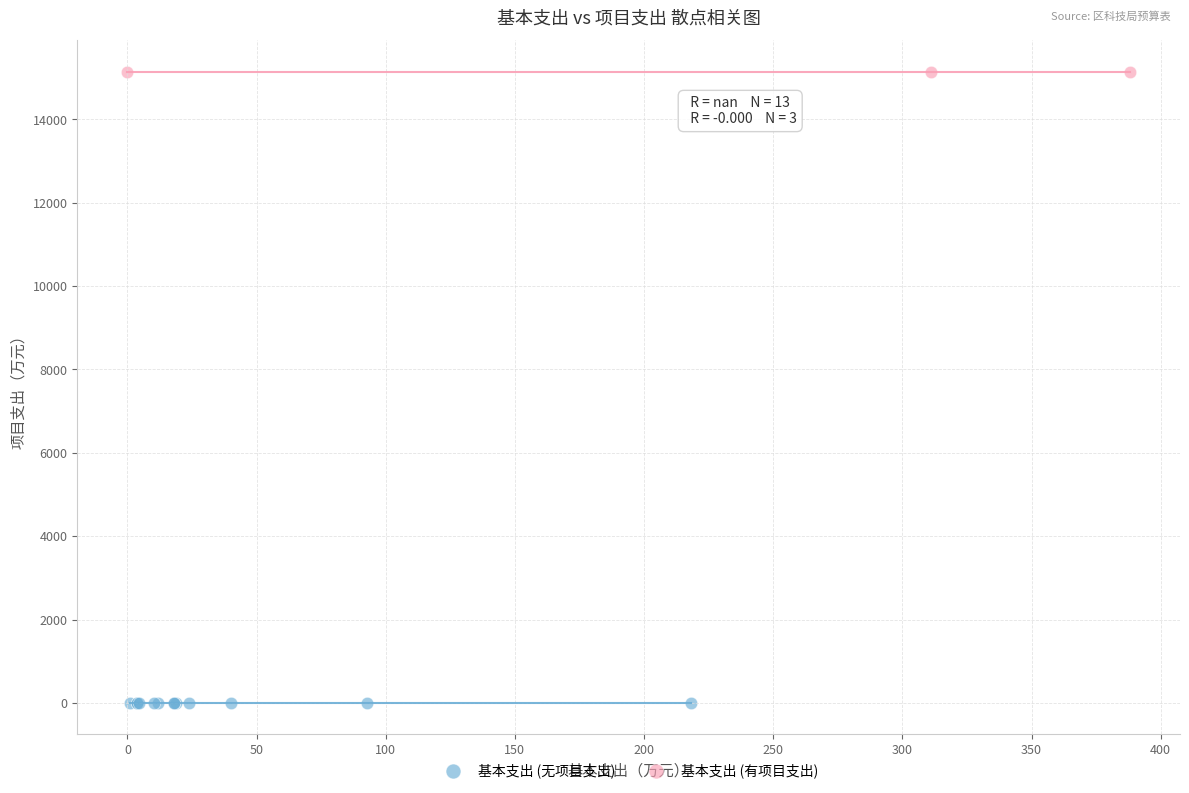

Which series reaches the maximum Y coordinate?

基本支出 (有项目支出)